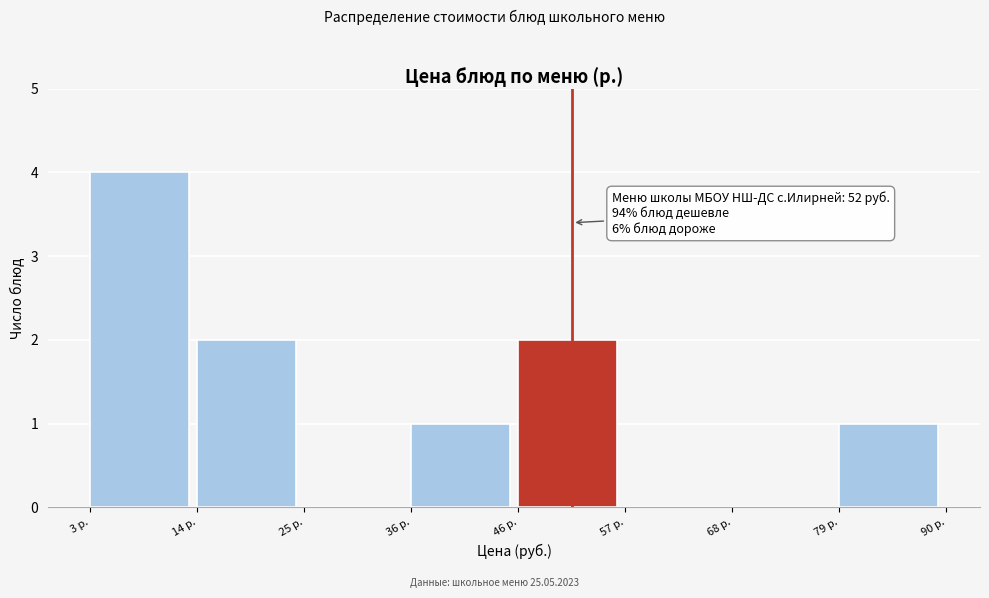

Over which range of the x-axis is the bar tallest?

4 to 14